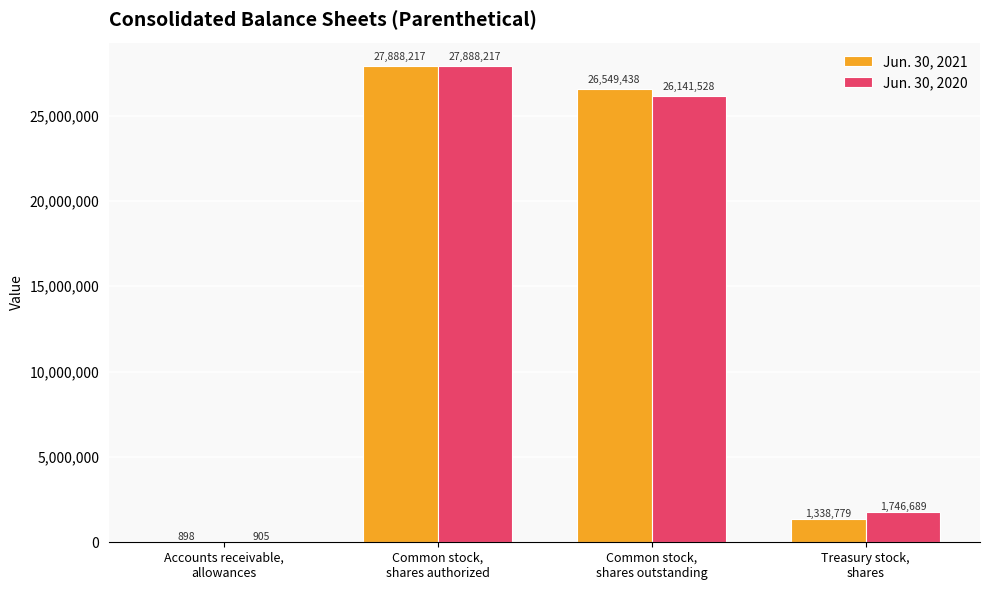

What is the average value of the Jun. 30, 2021 series?

13944333